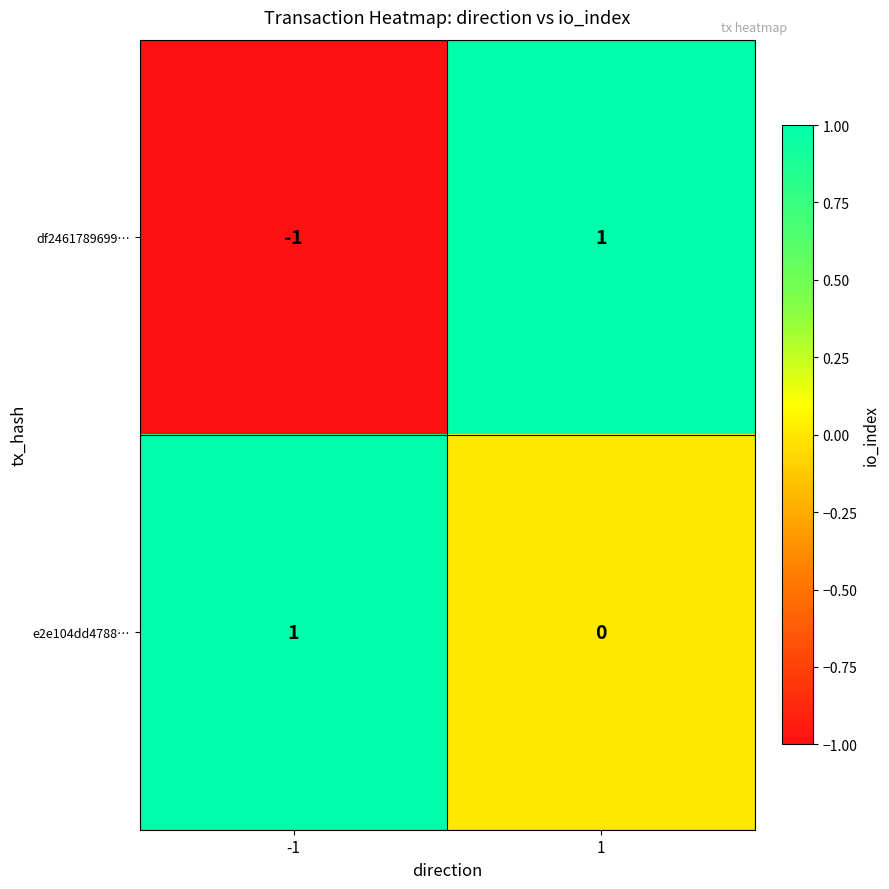

At which category does the chart reach its minimum across all series?

-1